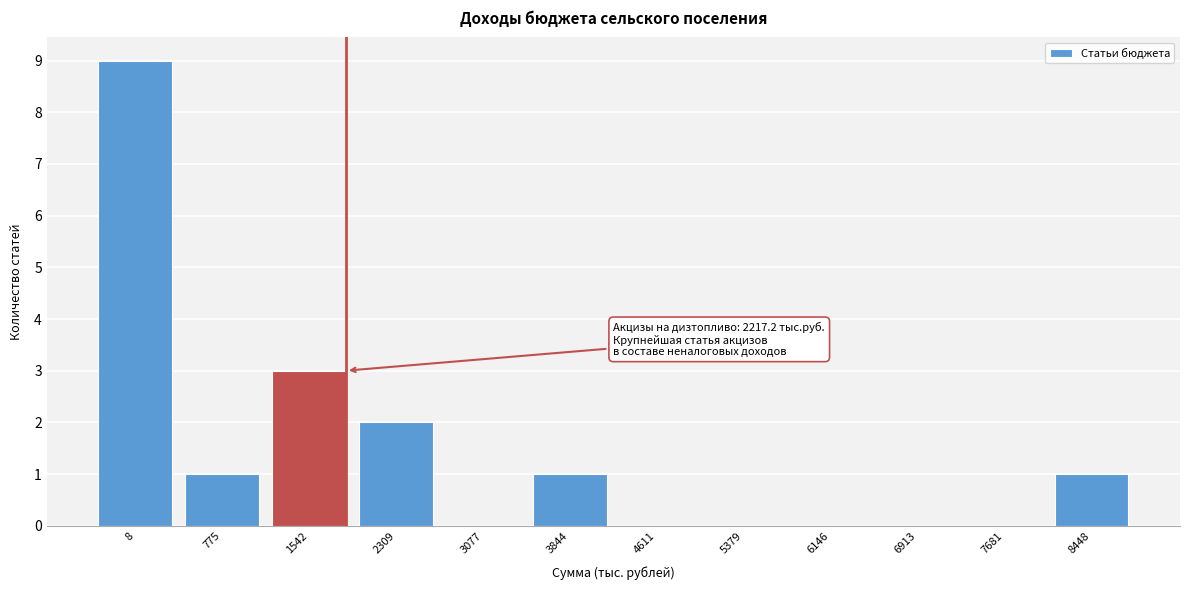

Reading right to left, extract all data points from this chart.

8448=1	7681=0	6913=0	6146=0	5379=0	4611=0	3844=1	3077=0	2309=2	1542=3	775=1	8=9